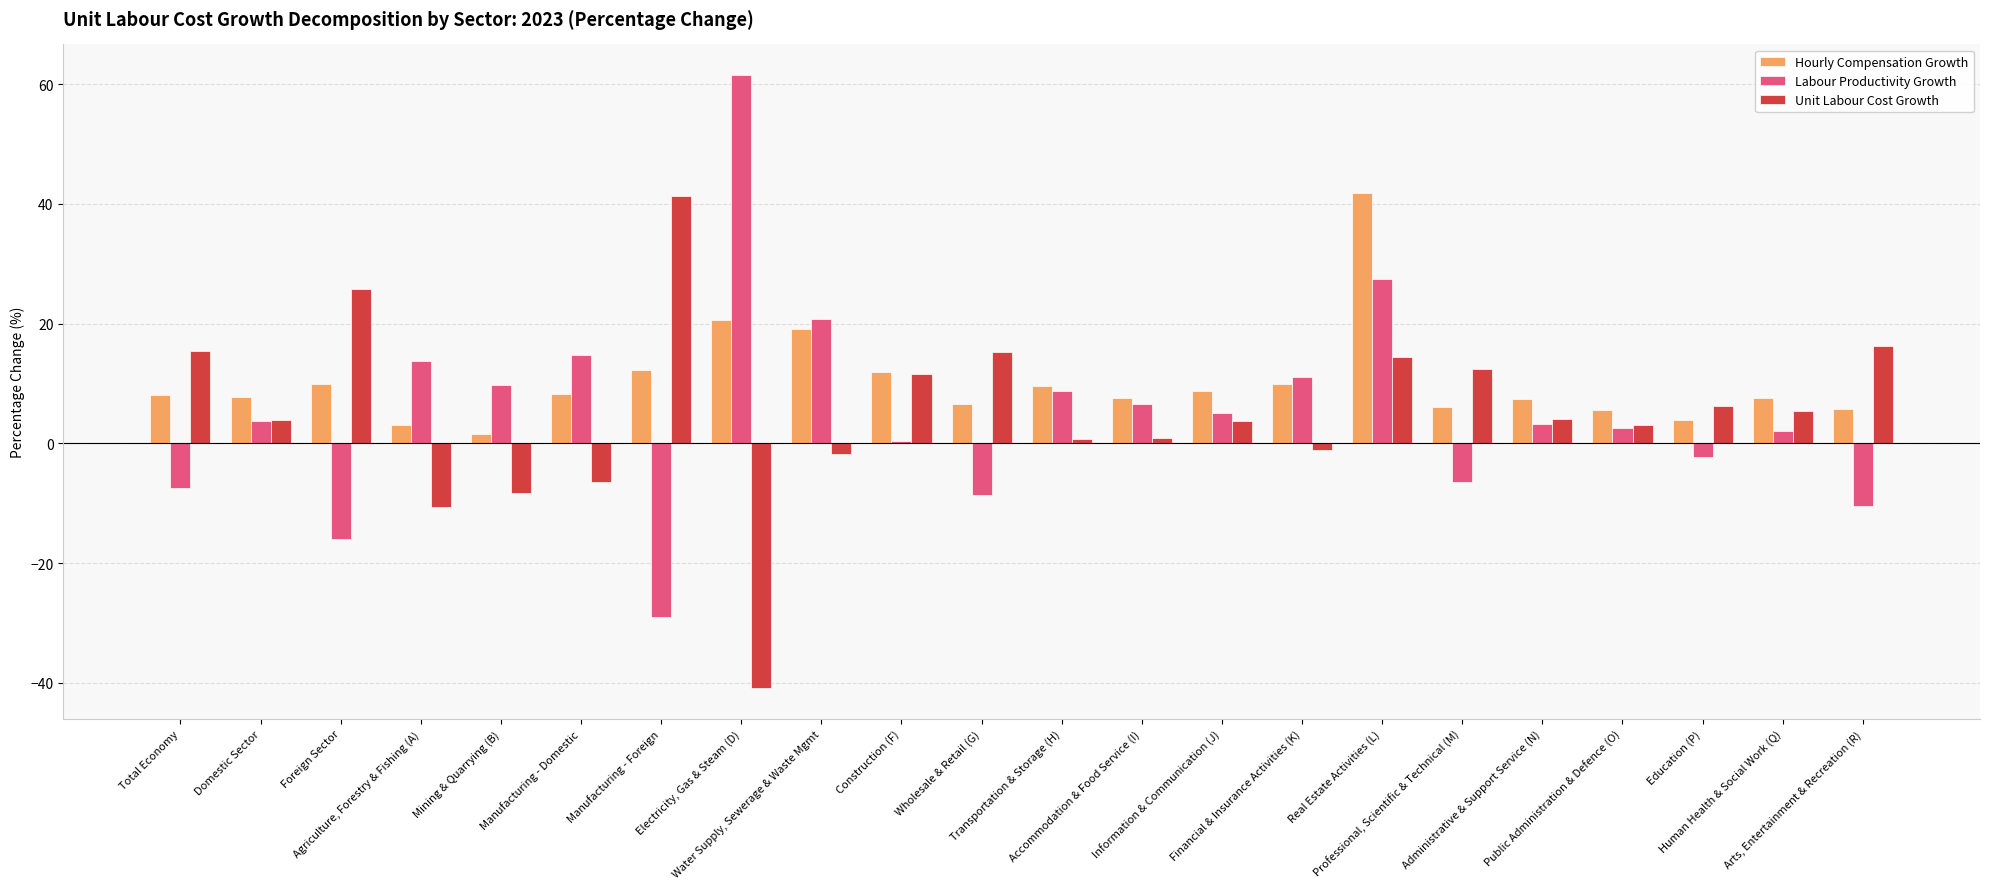

What is the maximum value for Unit Labour Cost Growth?

41.3